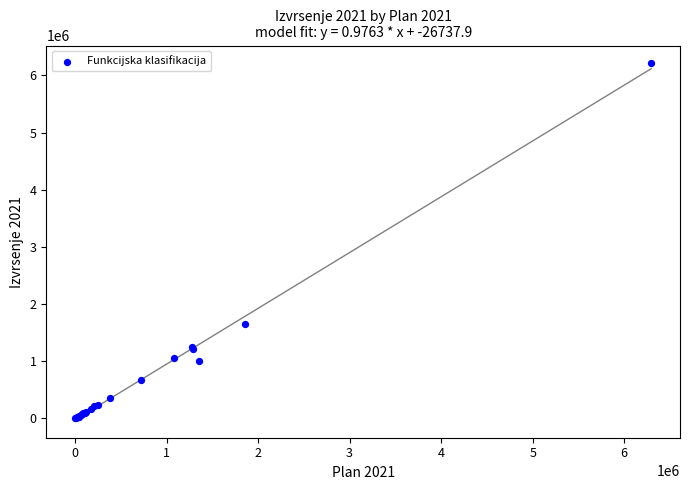

What Y value in the scatter plot is closest to 3105955?

1645019.4